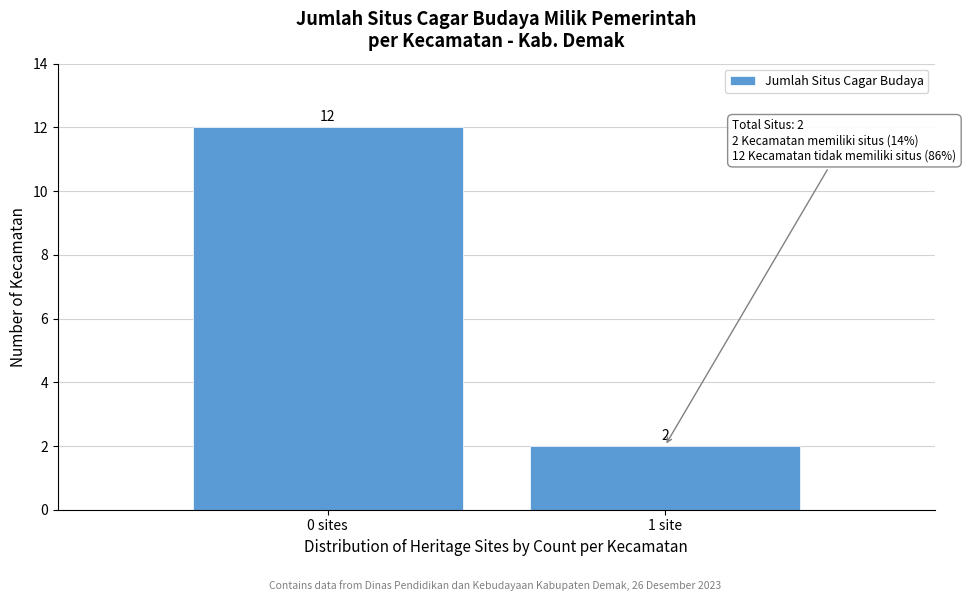

Reading left to right, what are all the values shown in this chart?

12	2